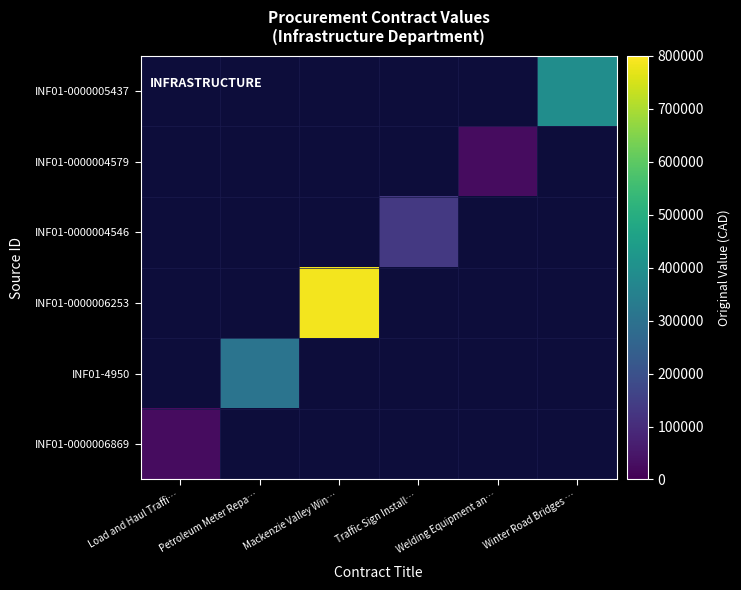

Is the value of INF01-0000006869 at Welding Equipment an… greater than the value of INF01-0000004579 at Mackenzie Valley Win…?

No